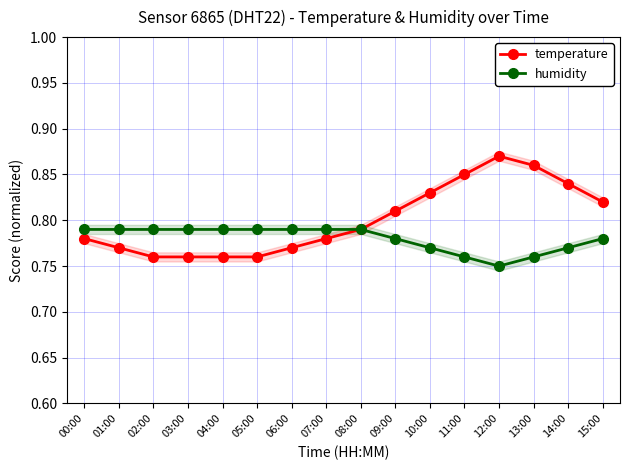

Reading left to right, extract all data points from this chart.

temperature: 00:00=0.8	01:00=0.8	02:00=0.8	03:00=0.8	04:00=0.8	05:00=0.8	06:00=0.8	07:00=0.8	08:00=0.8	09:00=0.8	10:00=0.8	11:00=0.8	12:00=0.9	13:00=0.9	14:00=0.8	15:00=0.8
humidity: 00:00=0.8	01:00=0.8	02:00=0.8	03:00=0.8	04:00=0.8	05:00=0.8	06:00=0.8	07:00=0.8	08:00=0.8	09:00=0.8	10:00=0.8	11:00=0.8	12:00=0.8	13:00=0.8	14:00=0.8	15:00=0.8